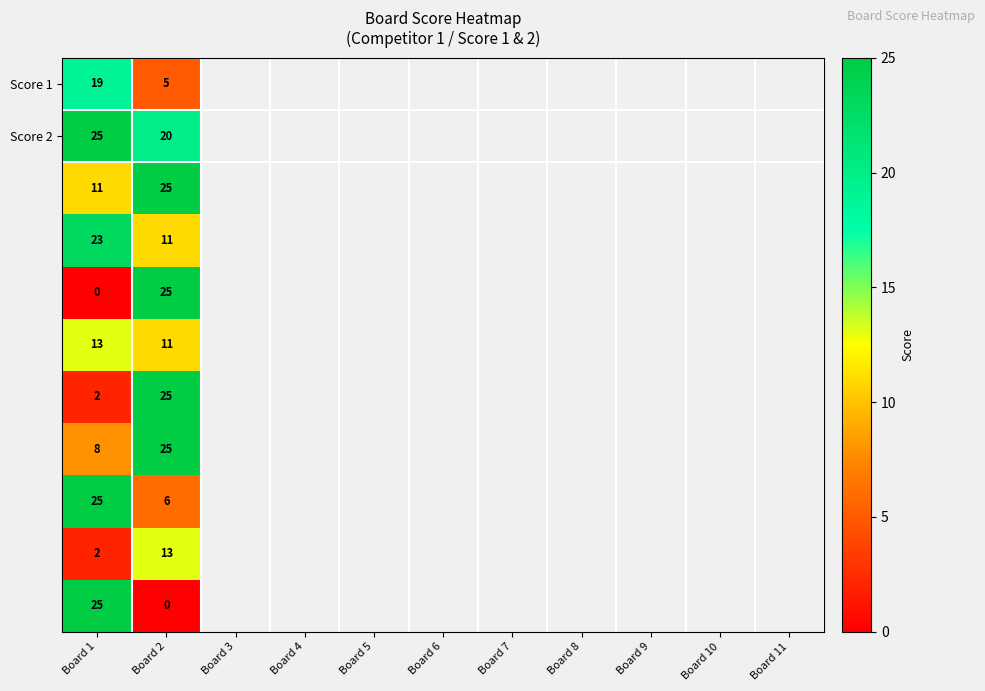

What is the maximum value shown in the chart?

25